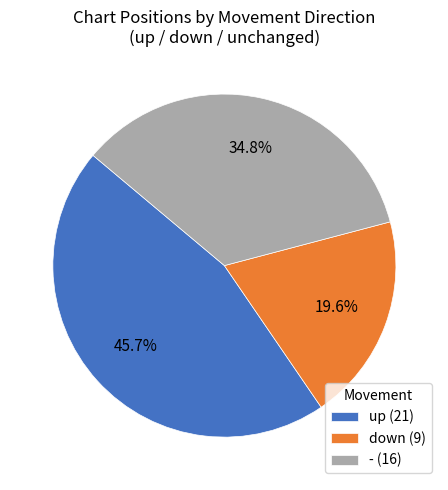

How many slices are in this pie chart?

3